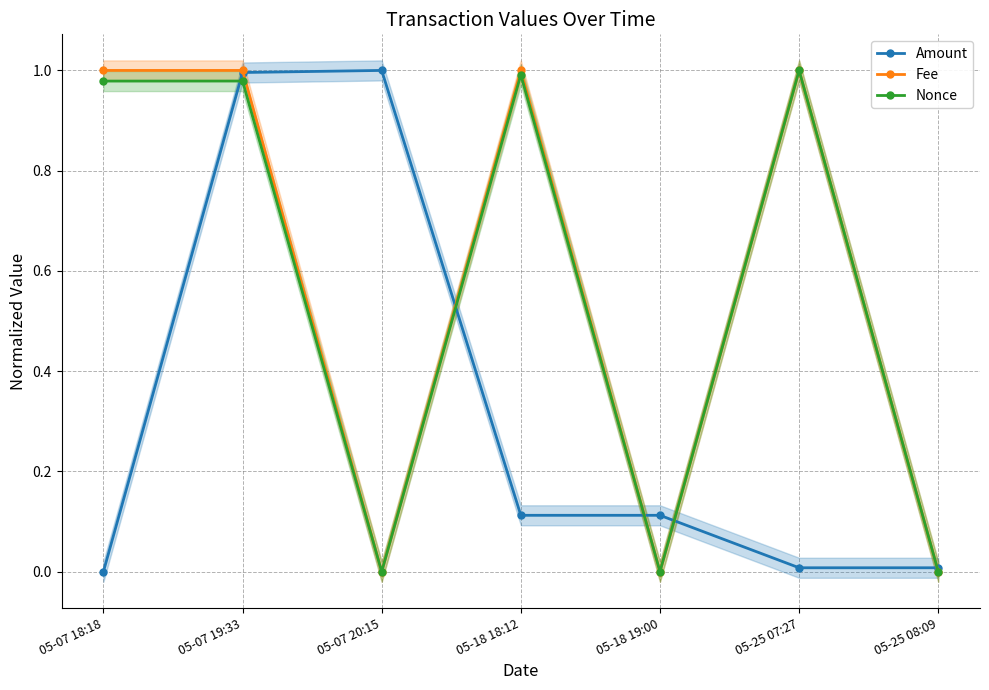

The Nonce series shows 1.0 at 05-07 18:18. True or false?

True